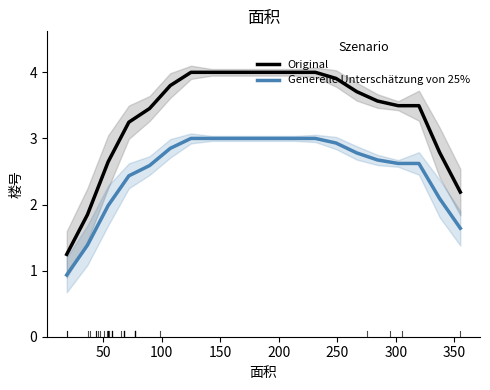

What is the highest value of the Original series?

4.0